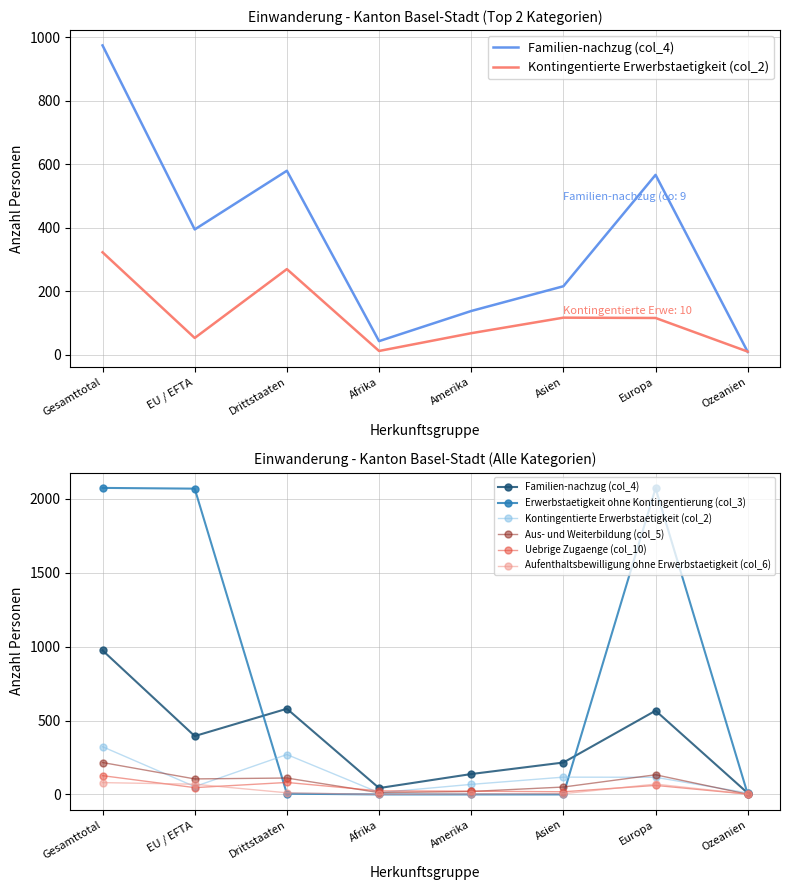

What is the difference between the maximum and second lowest values in the Aufenthaltsbewilligung ohne Erwerbstaetigkeit (col_6) series?

78